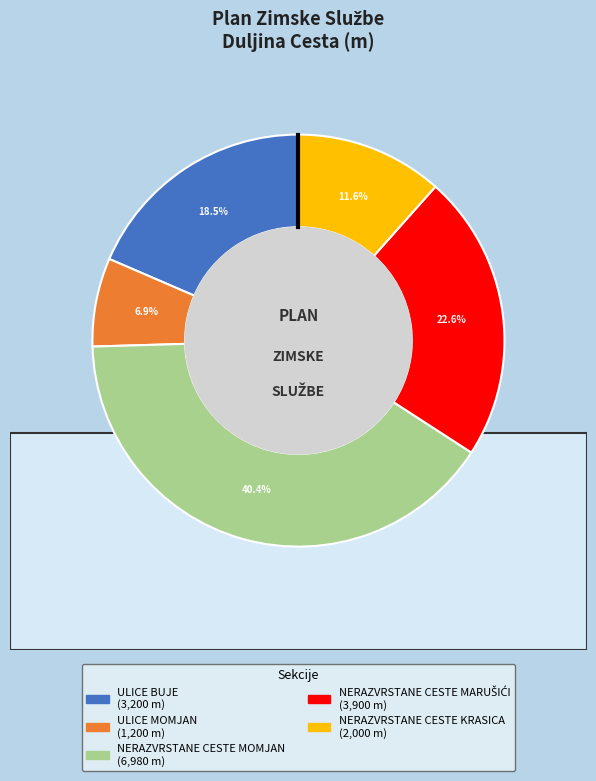

Is the sum of ULICE MOMJAN and NERAZVRSTANE CESTE MARUŠIĆI greater than half?

No